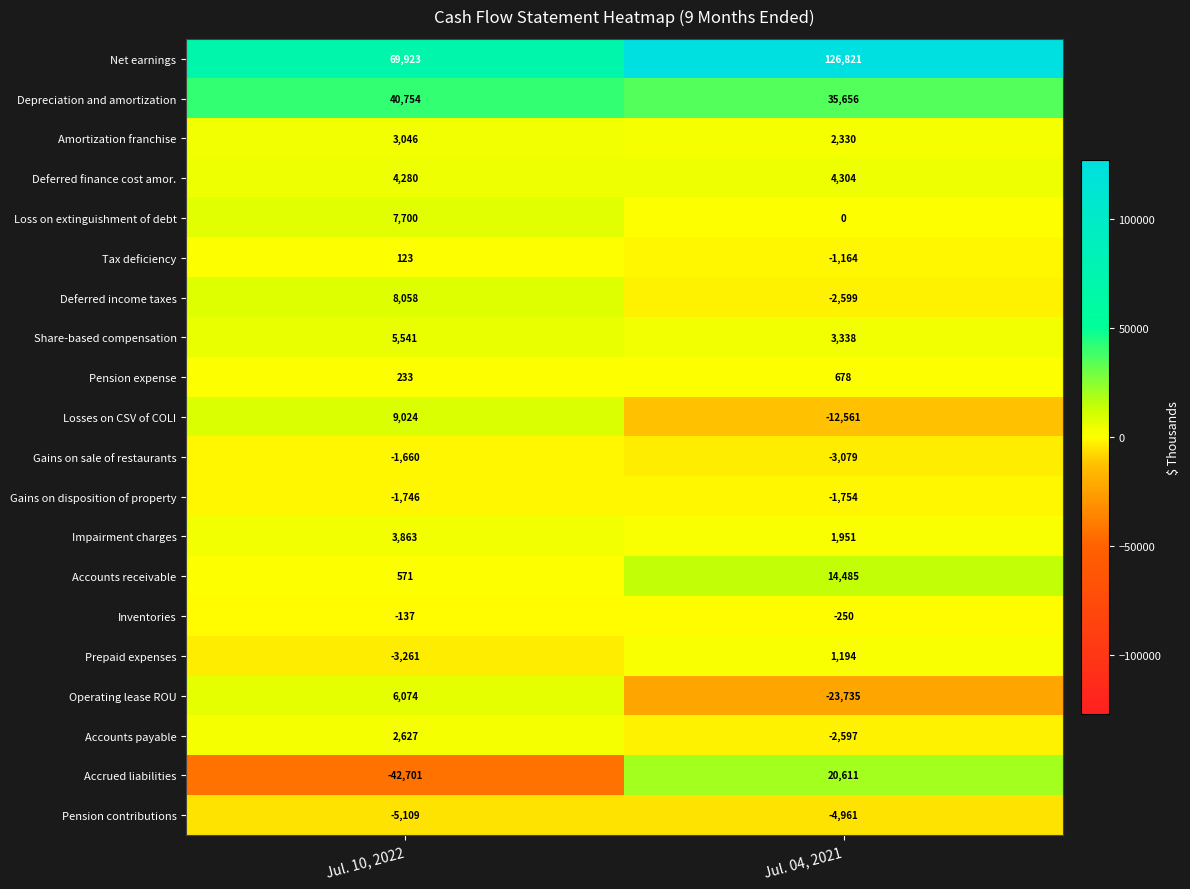

What is the average value of the Depreciation and amortization series?

38205